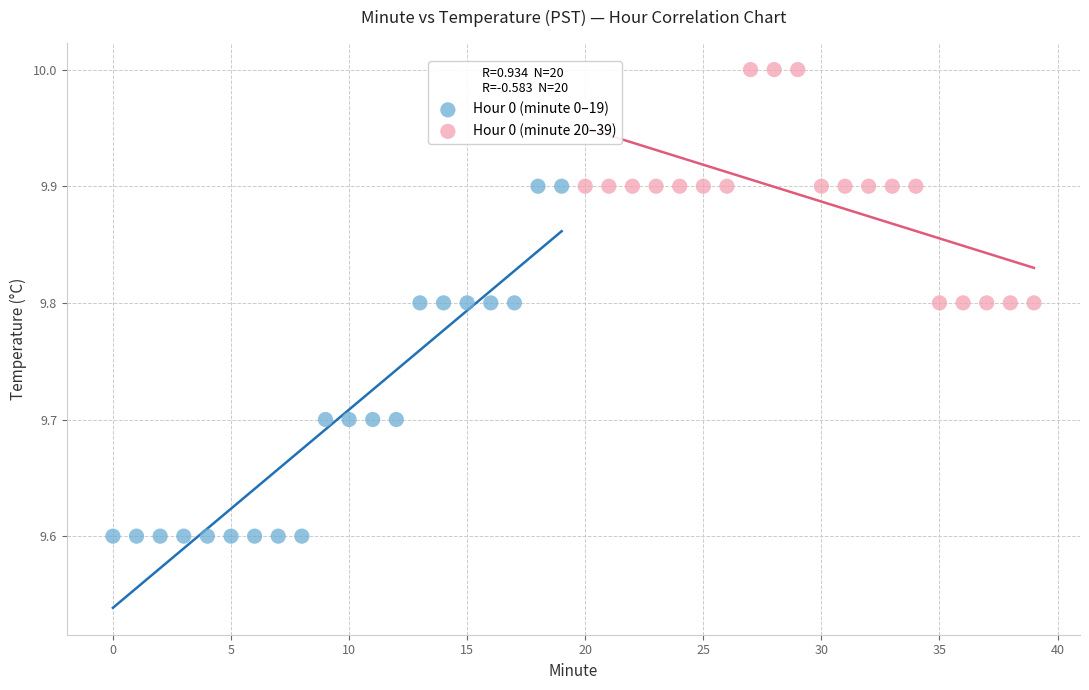

Which series contains the lowest Y value?

Hour 0 (minute 0–19)